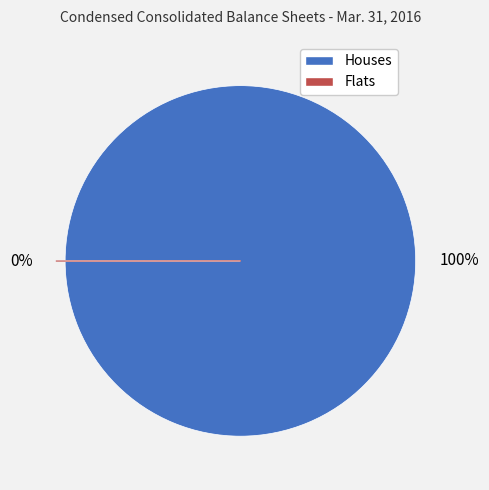

To the nearest percent, what is the difference between the largest and smallest slice percentages?

100%